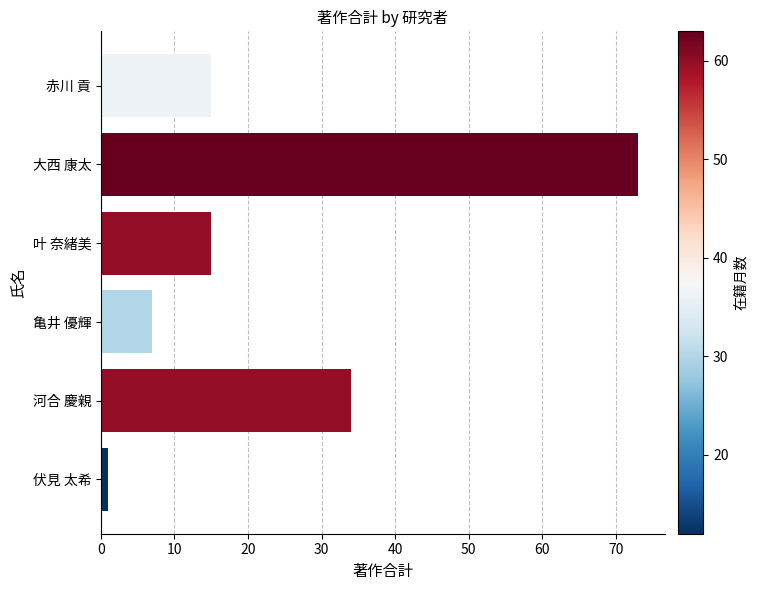

How many data points does each series have?

6